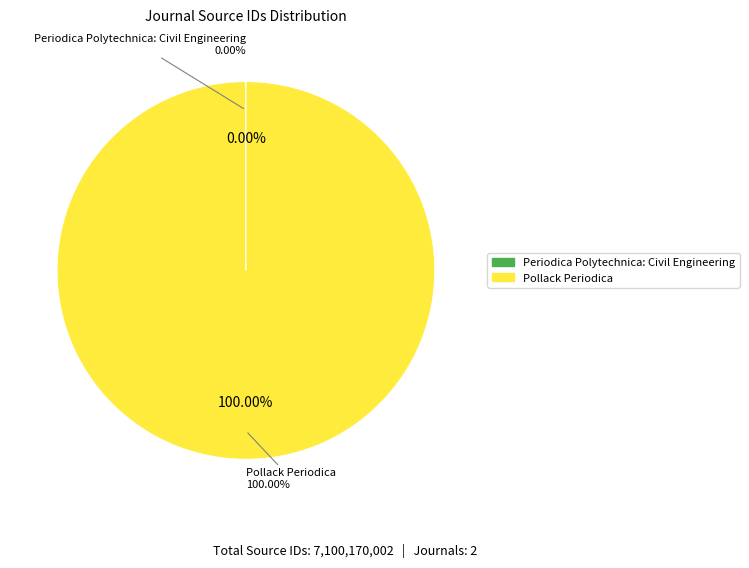

Does Periodica Polytechnica: Civil Engineering account for over 50% of the chart?

No